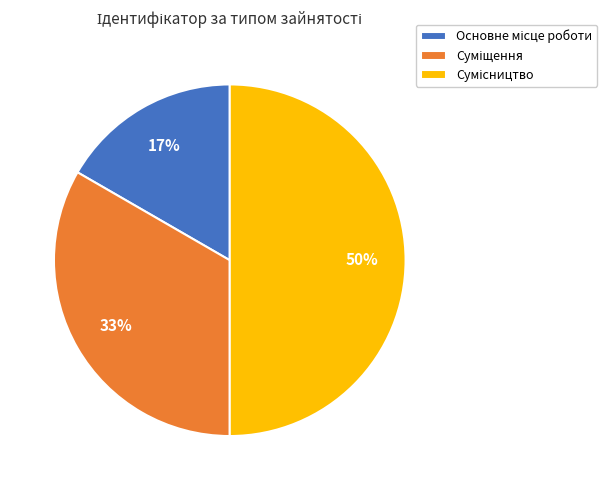

To the nearest percent, what is the difference between the largest and smallest slice percentages?

33%